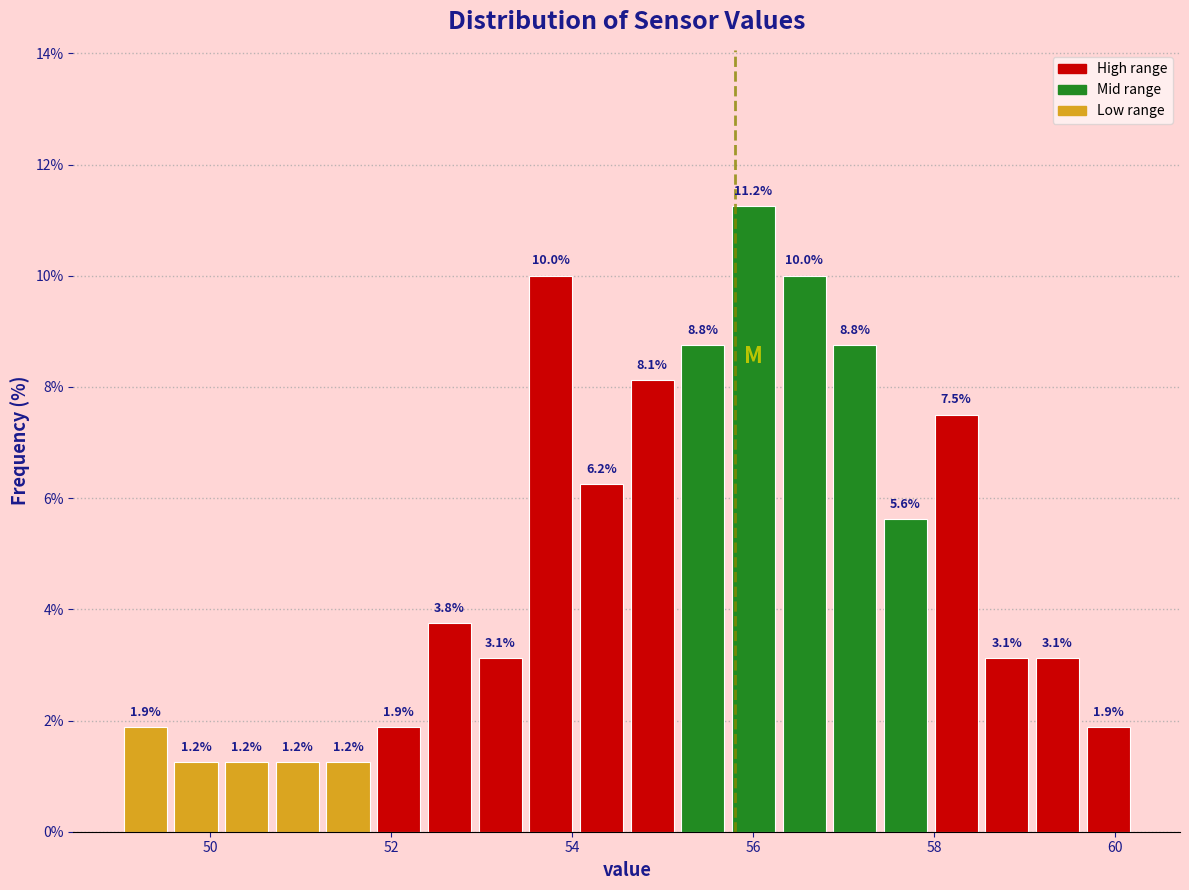

Read against the x-axis, roughly where is the centre of the tallest bar?

56.0